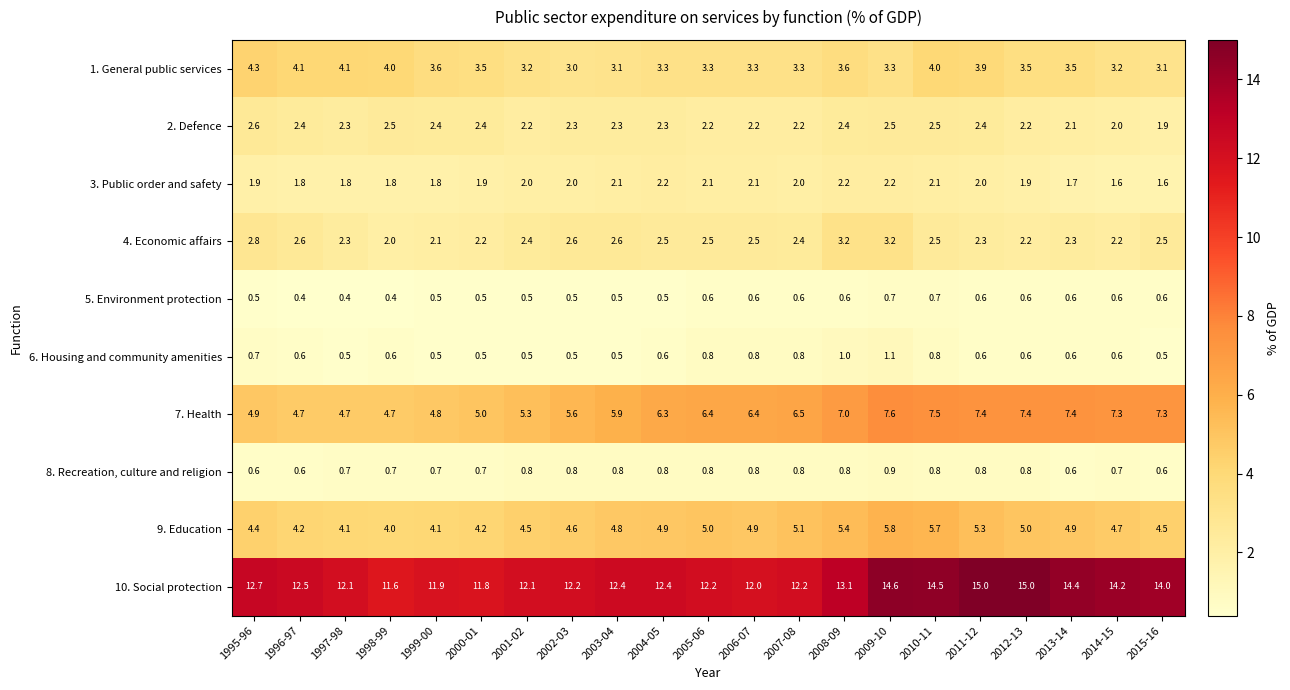

At which category is the sum across all series the highest?

2009-10